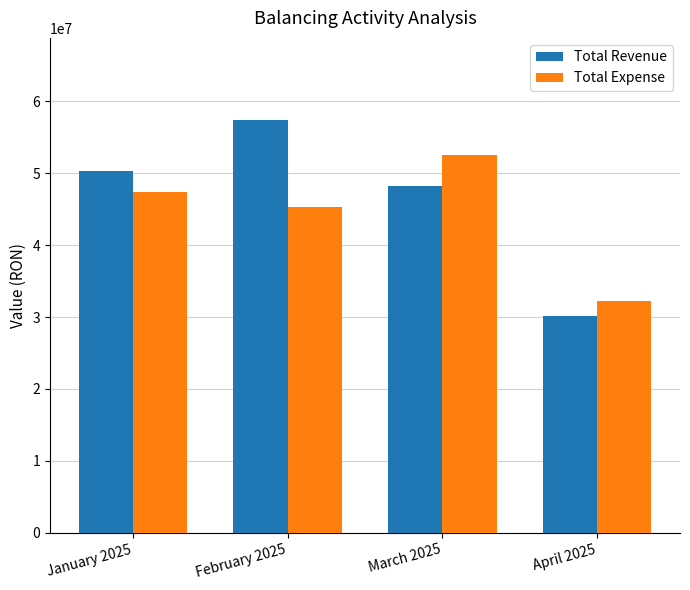

Are the bars horizontal?

No